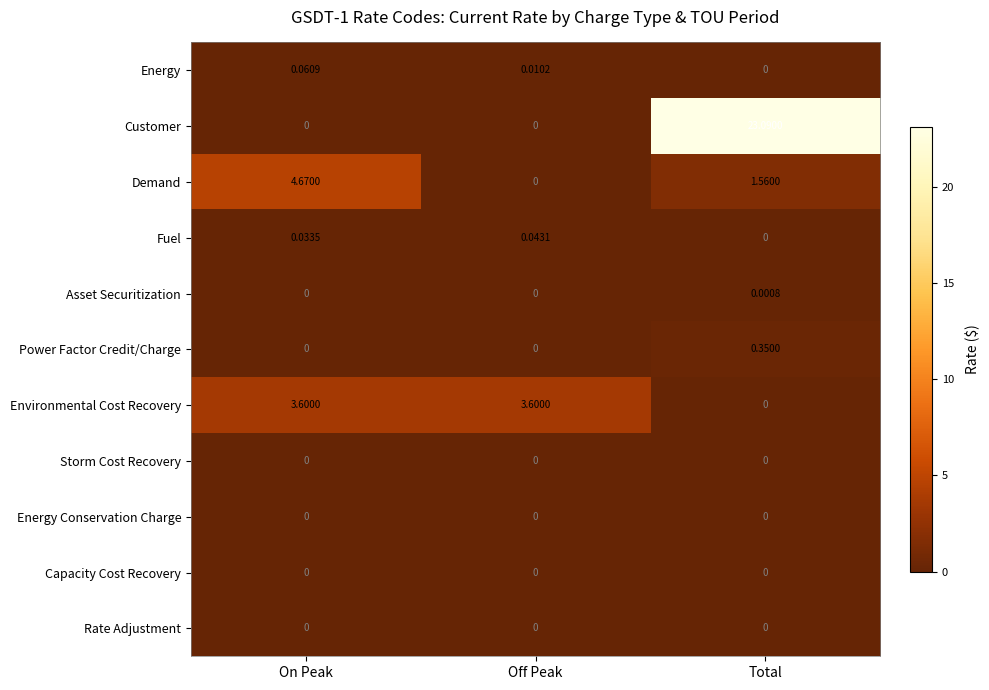

Where does the Demand series first go above 1?

On Peak